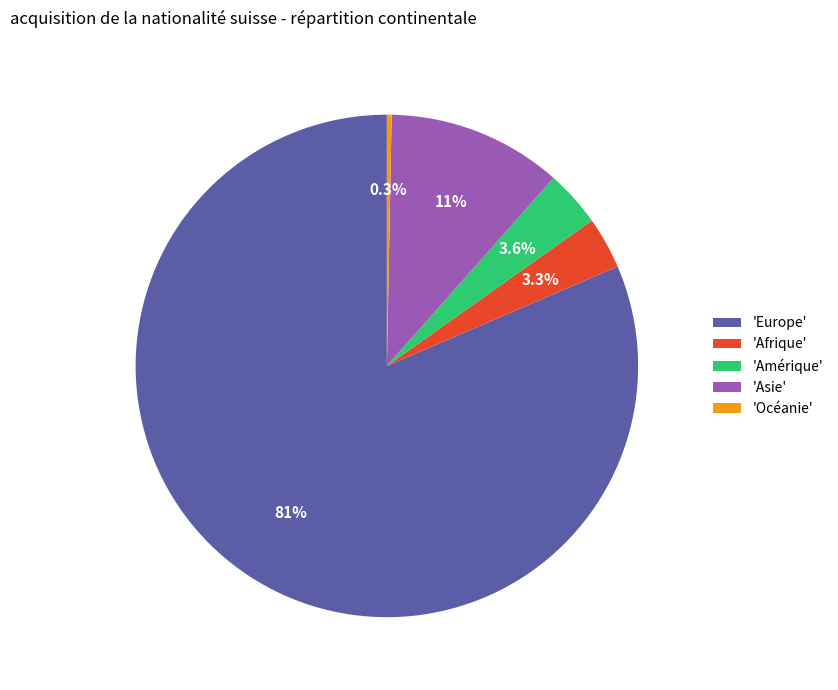

Count the number of slices in the pie.

5